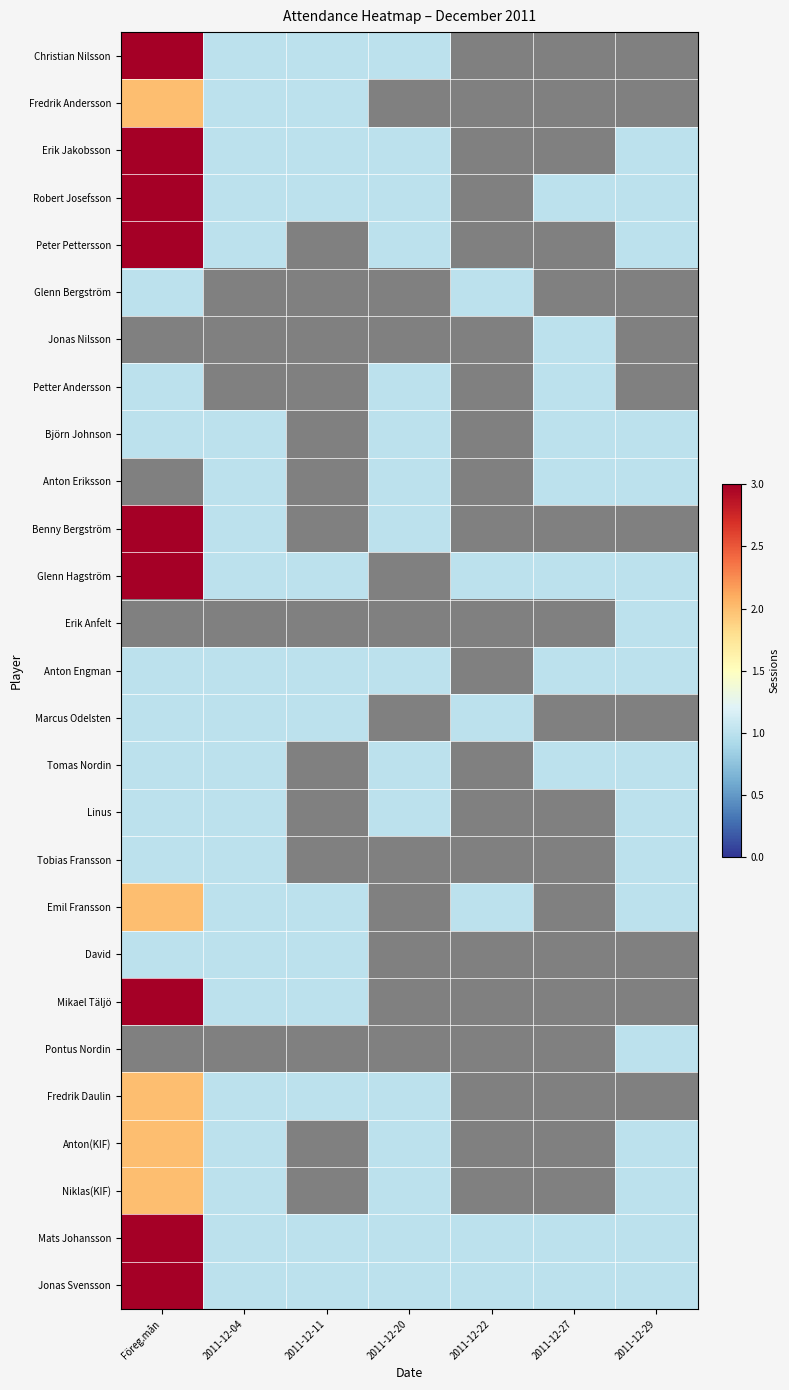

How many categories are shown in the chart?

7